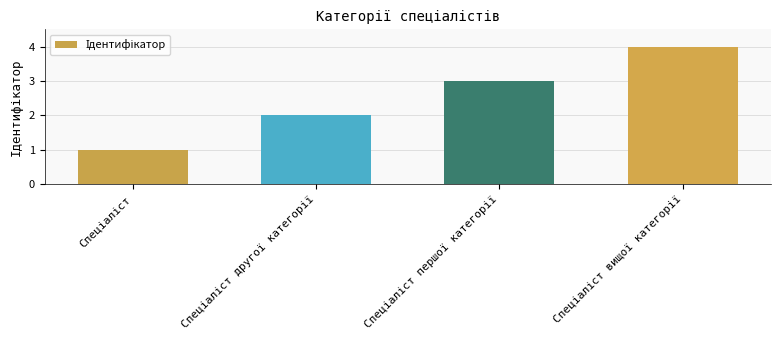

What is the difference between the maximum and minimum values?

3